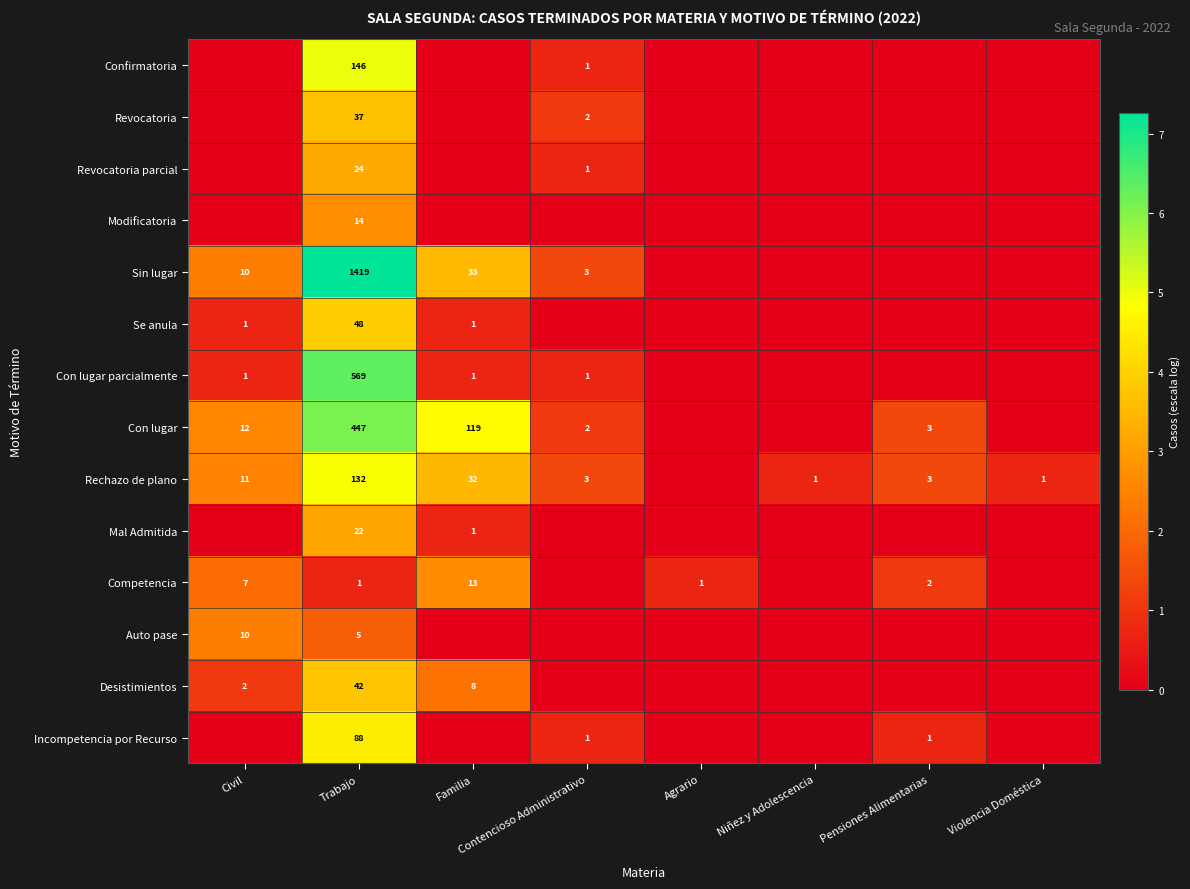

The value of Auto pase at Trabajo is 5. True or false?

True